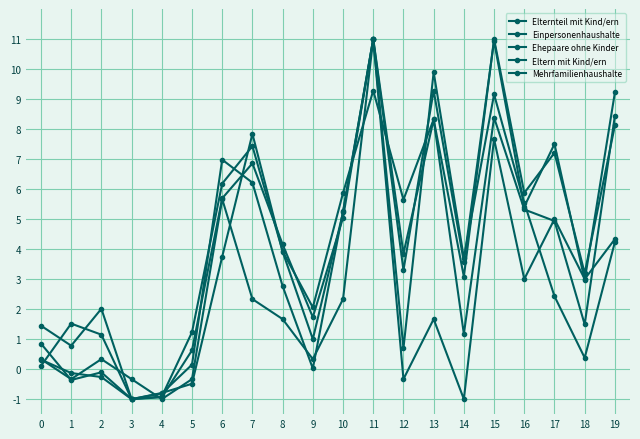

What is the difference between the maximum and minimum values in the Elternteil mit Kind/ern series?

12.0